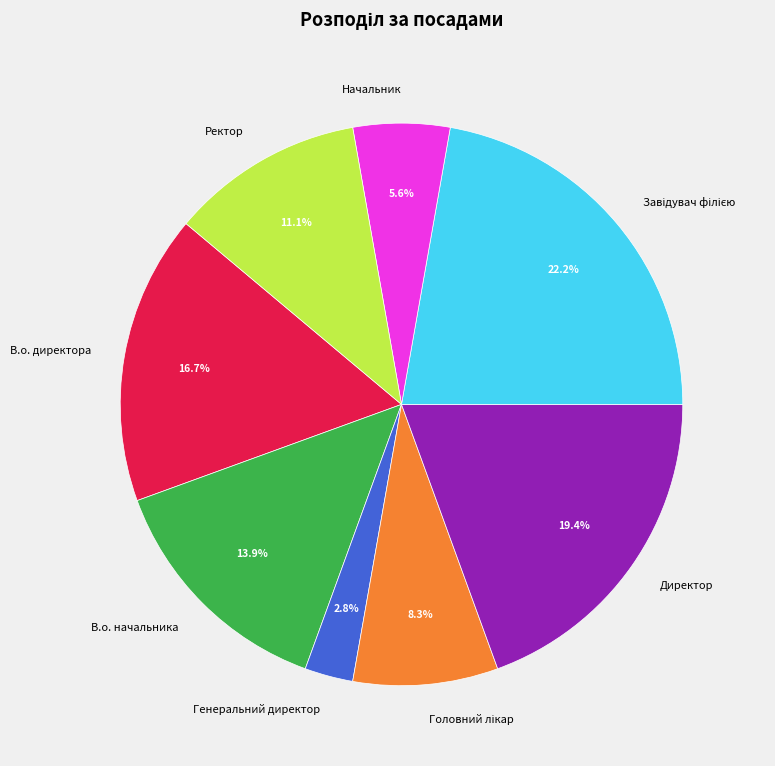

Which has a higher value, Начальник or В.о. директора?

В.о. директора